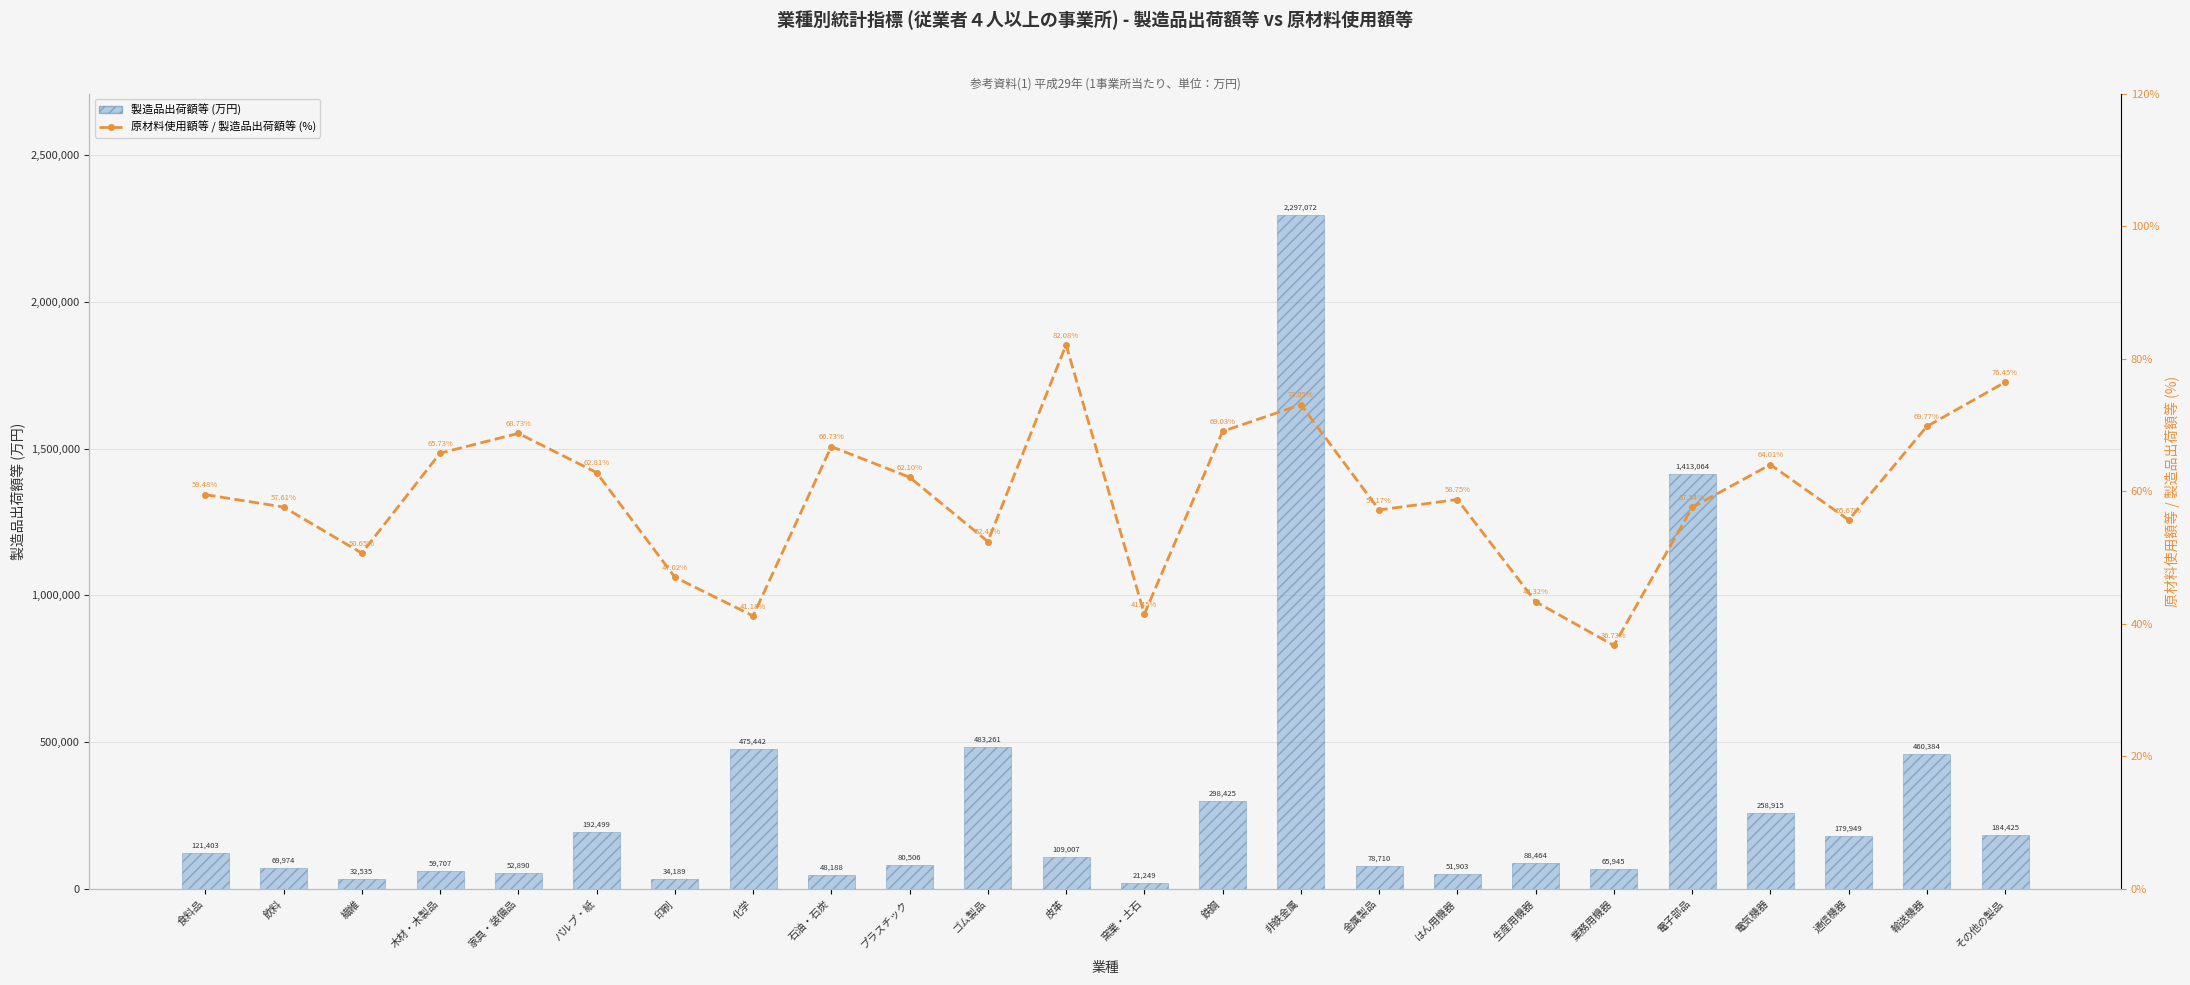

Rank the categories by 原材料使用額等 / 製造品出荷額等 (%) value from highest to lowest.

皮革, その他の製品, 非鉄金属, 輸送機器, 鉄鋼, 家具・装備品, 石油・石炭, 木材・木製品, 電気機器, パルプ・紙, プラスチック, 食料品, はん用機器, 飲料, 電子部品, 金属製品, 通信機器, ゴム製品, 繊維, 印刷, 生産用機器, 窯業・土石, 化学, 業務用機器